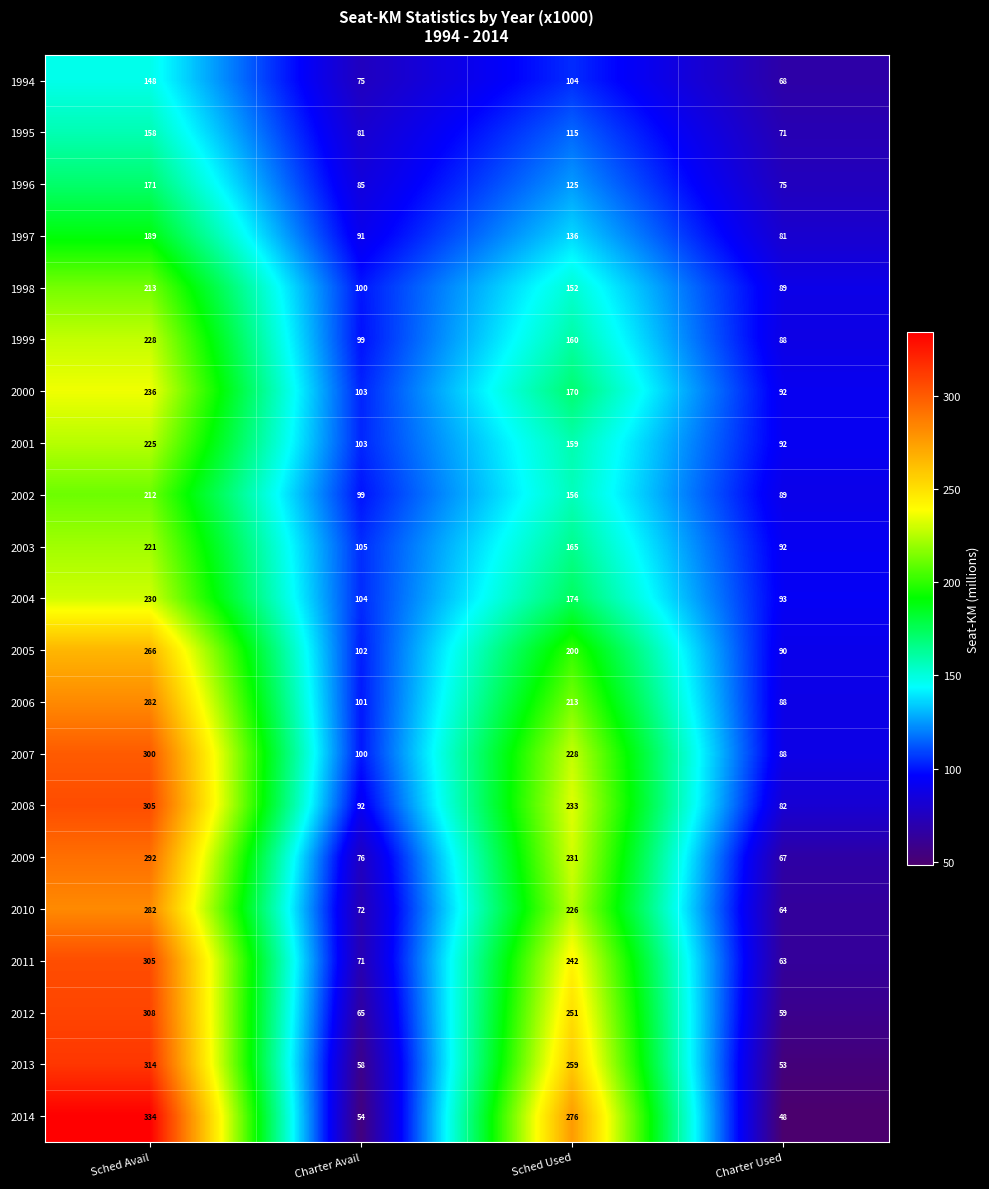

At how many categories does at least one series exceed 129?

2